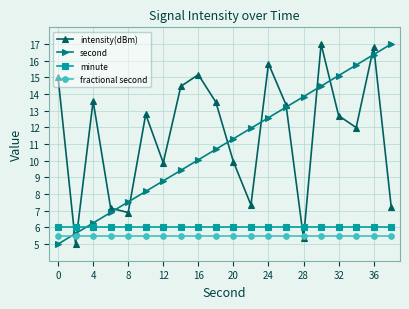

What is the smallest value displayed?

5.0